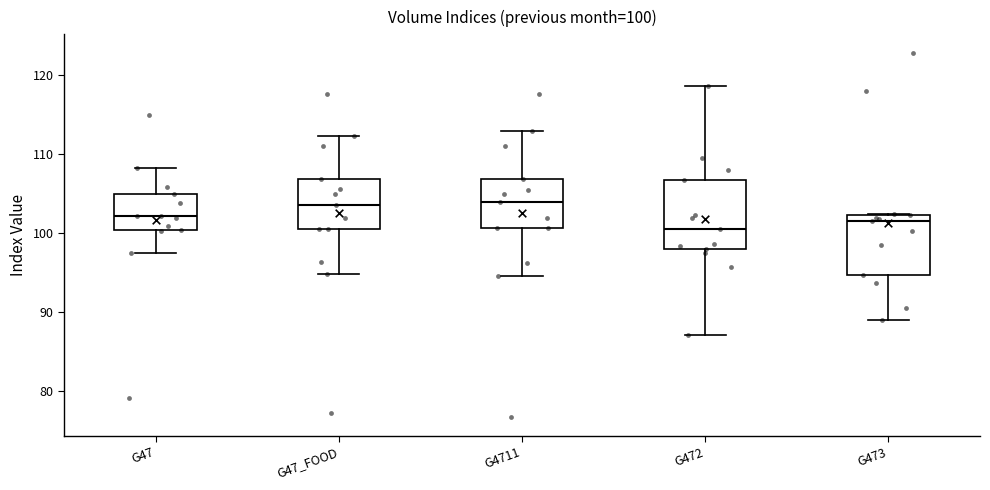

Which box is the tallest, from its lower edge to its upper edge?

G472